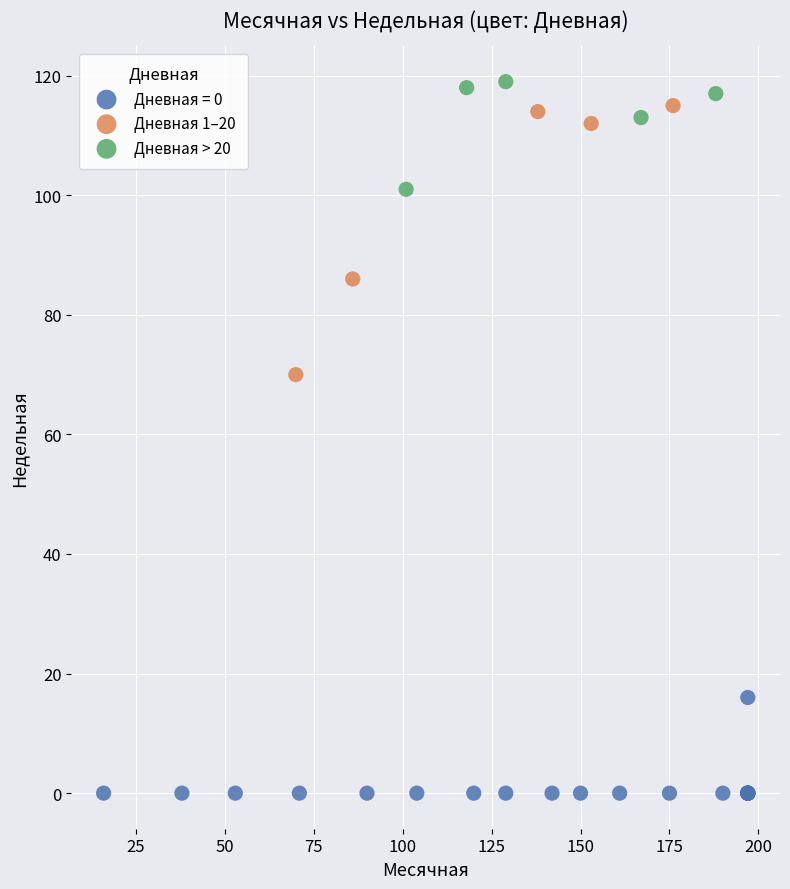

Which series has the widest spread of Y values?

Дневная 1–20